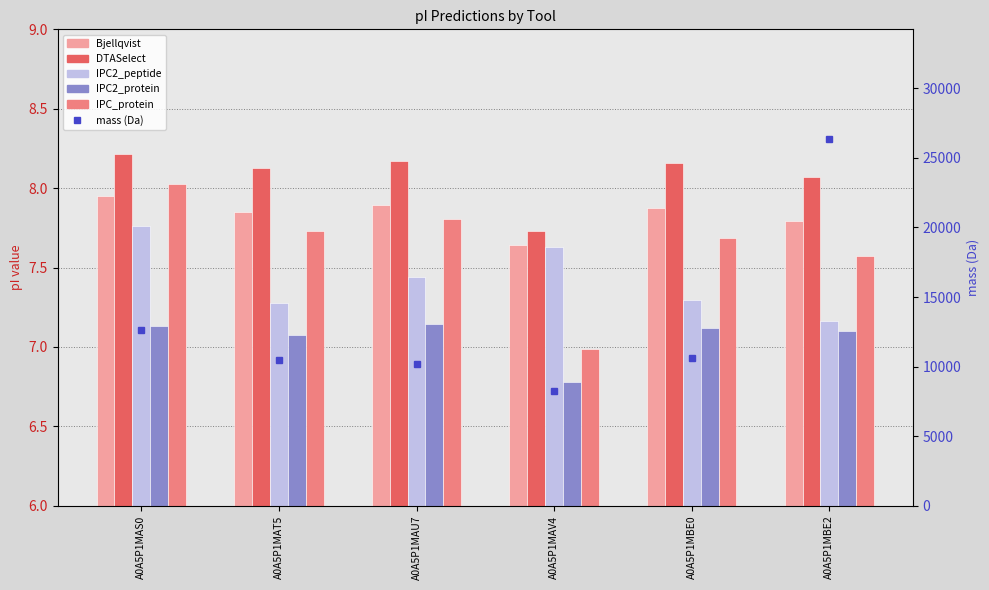

Which series has the largest range (max minus min)?

mass (Da)